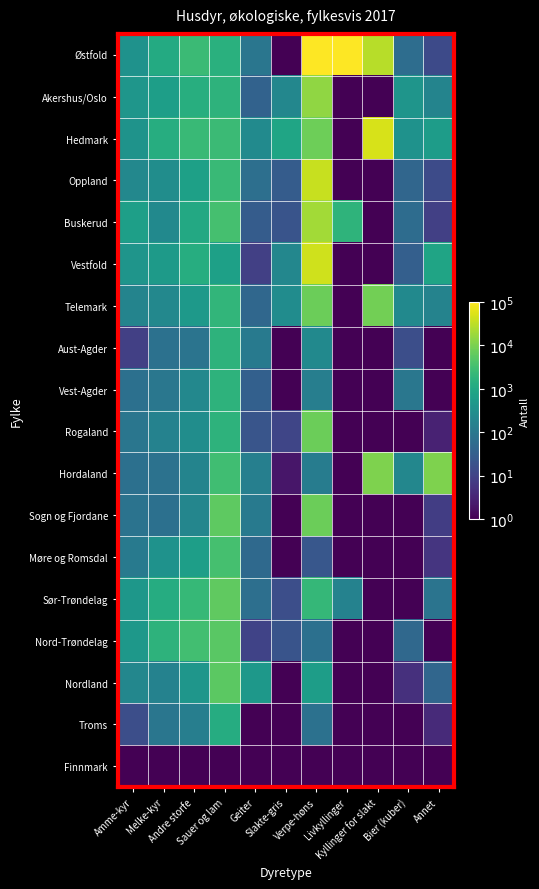

What is the difference between the highest and lowest values at Geiter?

453.5